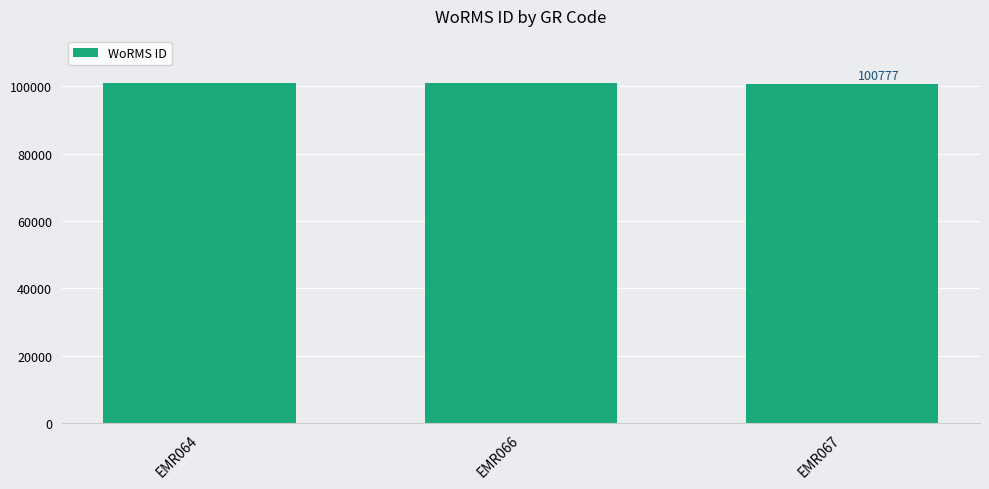

What is the average value?

100885